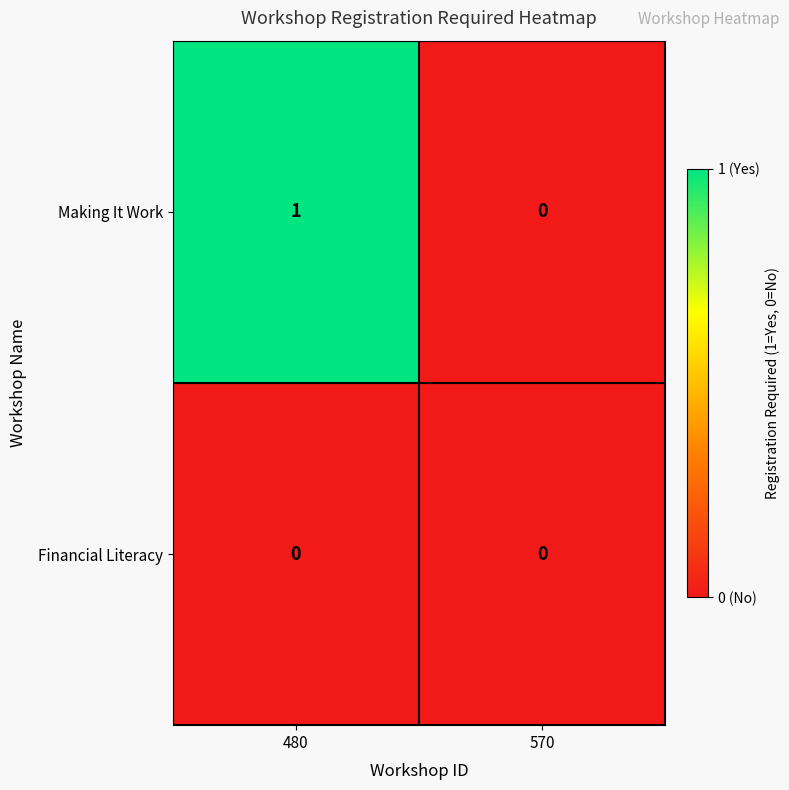

Which series has the largest total across all categories?

Making It Work